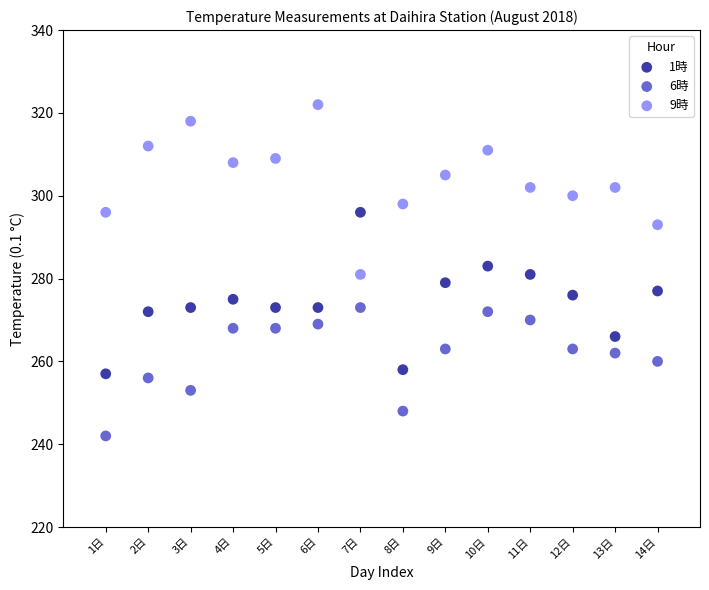

What are all the series names shown in the legend?

1時, 6時, 9時